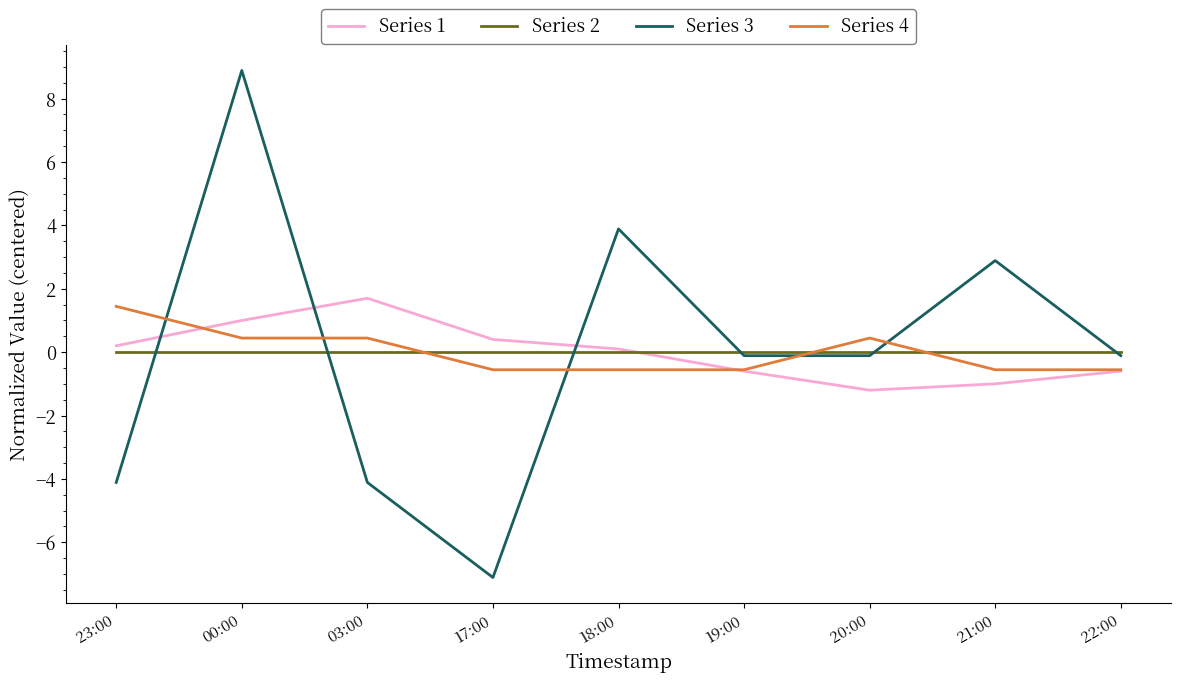

Between which two adjacent categories do Series 4 and Series 3 first intersect?

23:00 and 00:00